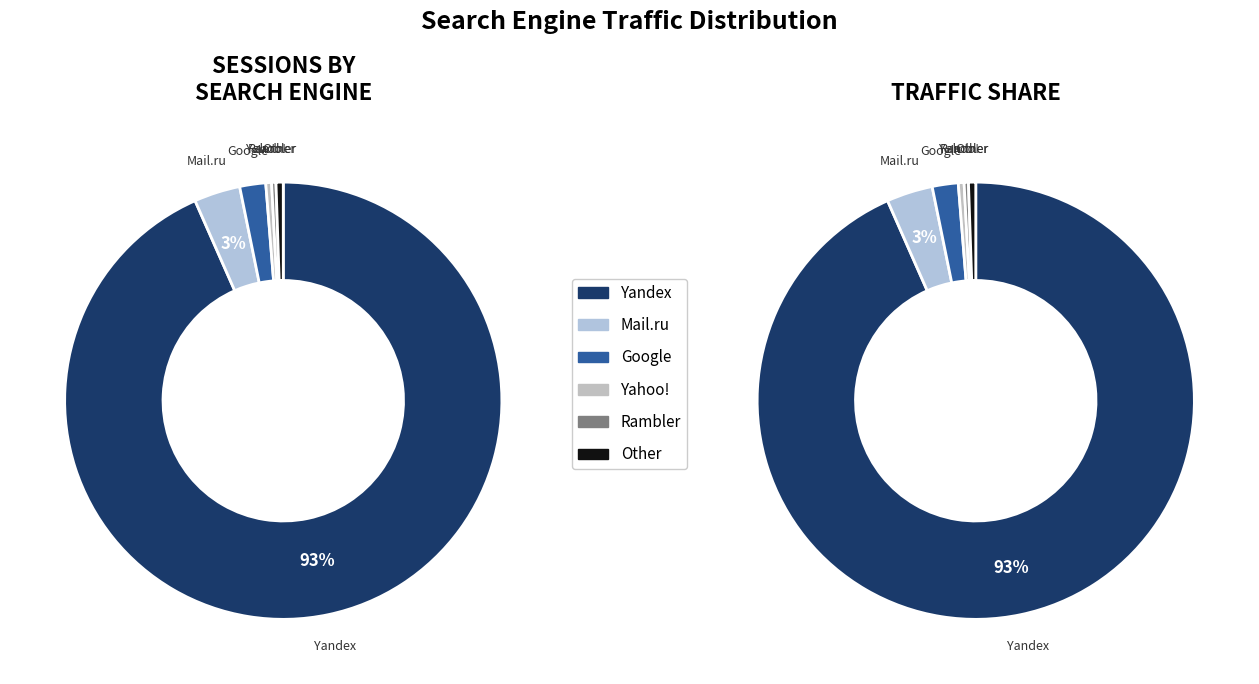

How many segments does this pie chart have?

6